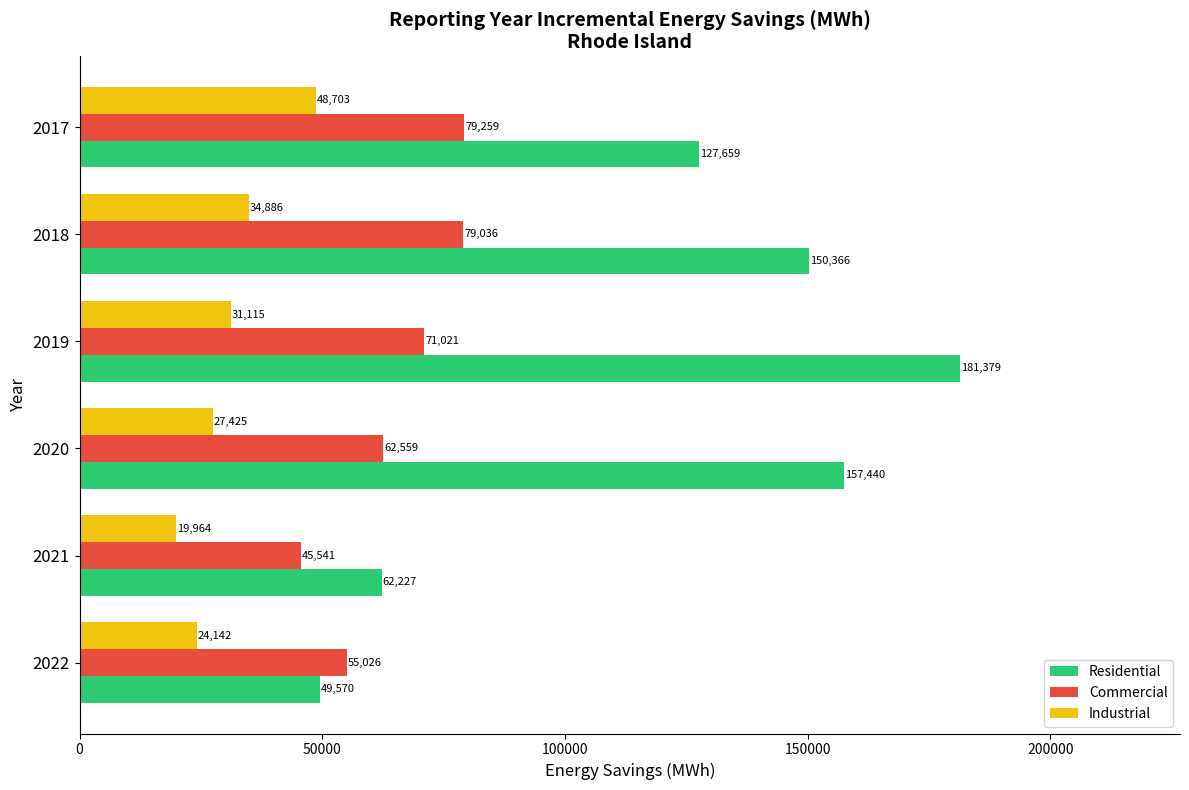

List the series in order of their overall mean, highest first.

Residential, Commercial, Industrial